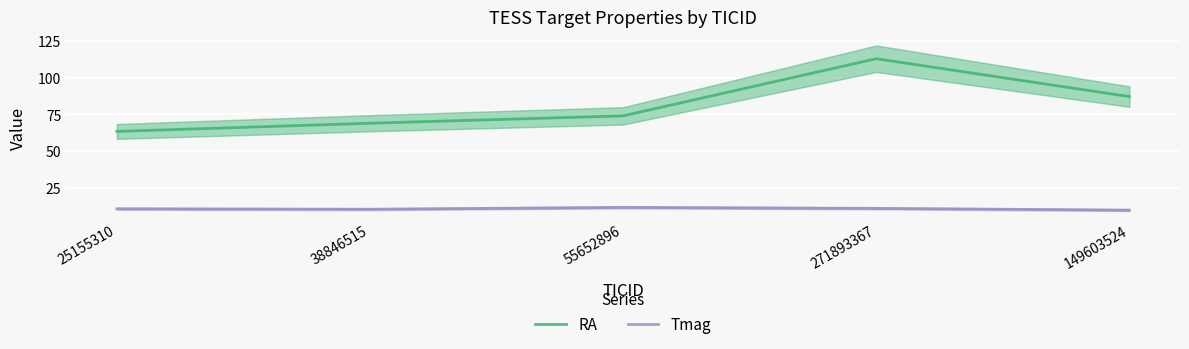

What is the highest value of the Tmag series?

11.6